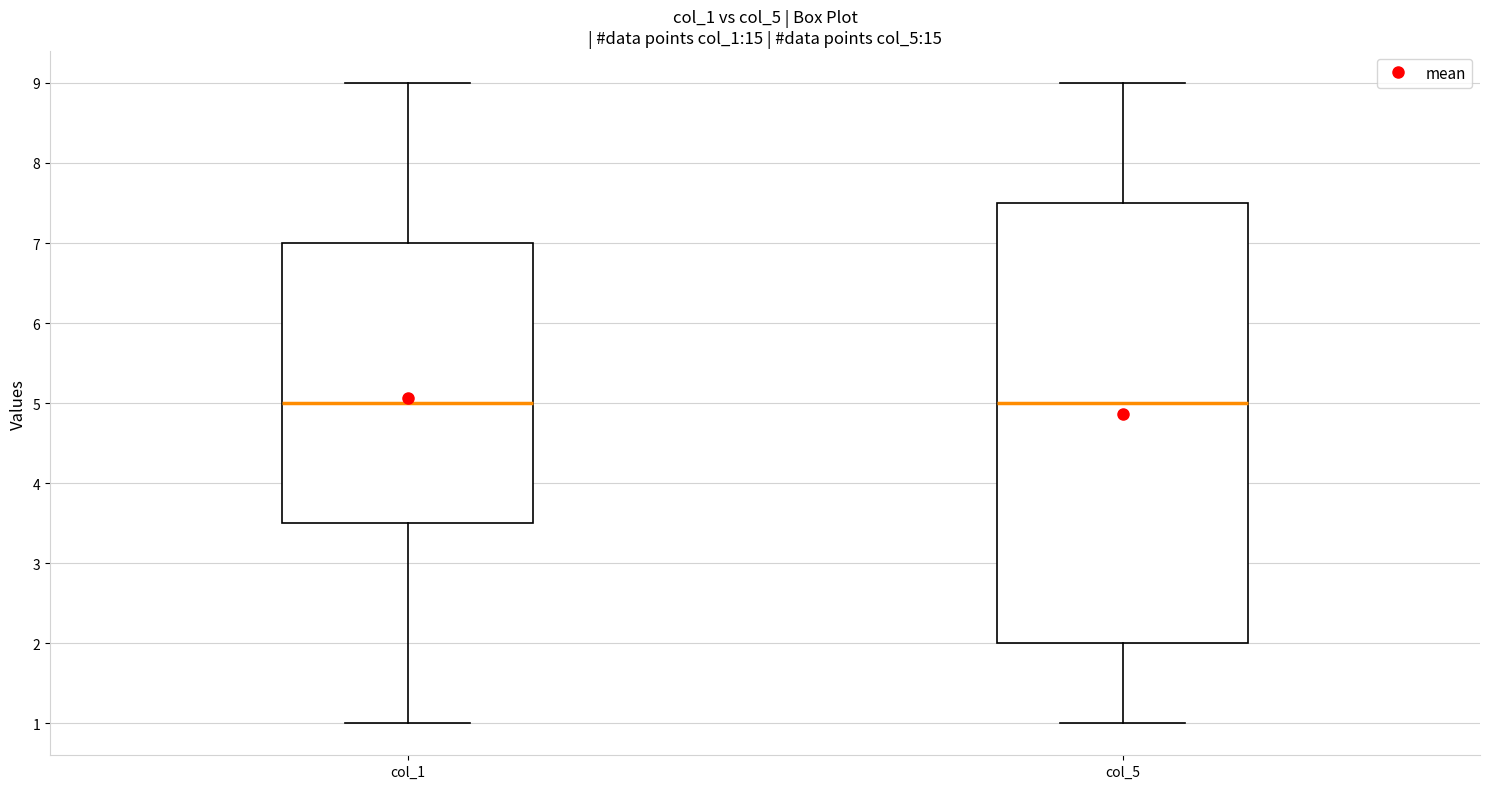

Reading left to right, transcribe this box plot: for each box, give where its median line is, the range the box spans, and where its two whiskers end, as read against the y-axis. The values are not printed on the chart, so give them approximately, as read against the axis.

col_1: median 5.0, box 3.5 to 7.0, whiskers 1.0 to 9.0
col_5: median 5.0, box 2.0 to 7.5, whiskers 1.0 to 9.0